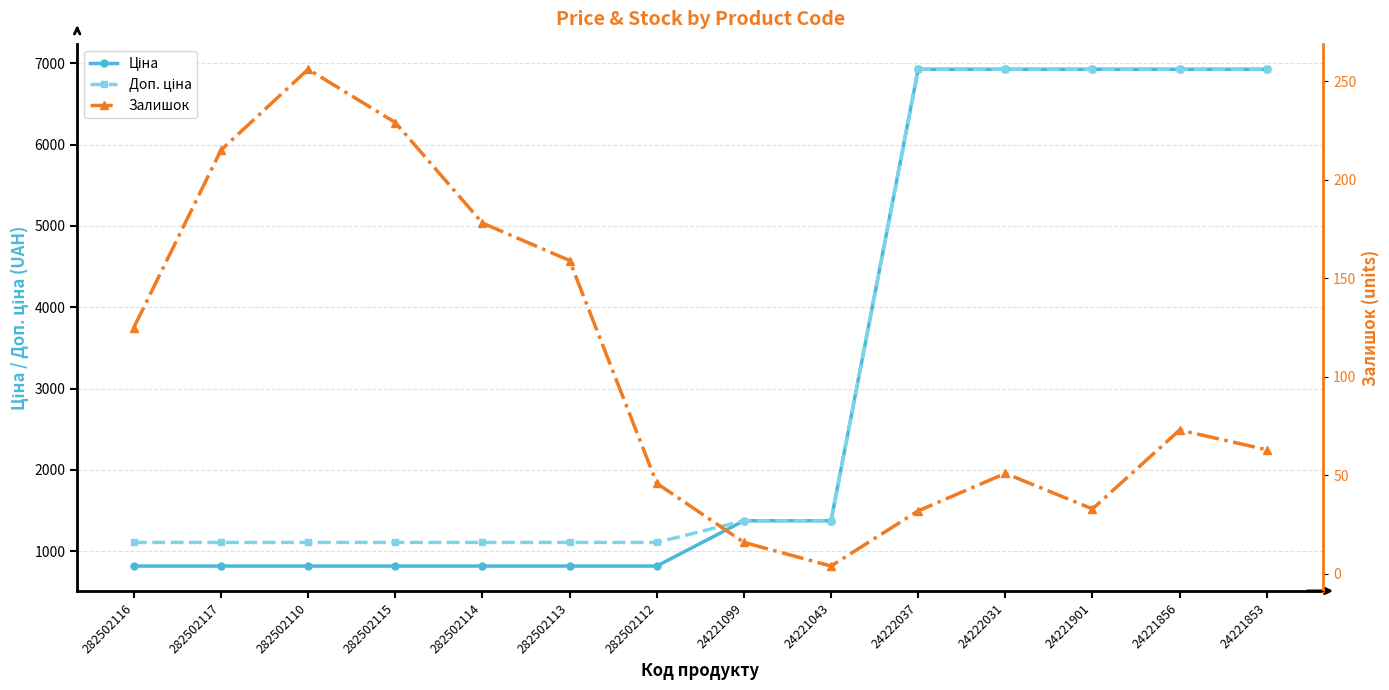

True or false: Залишок has a value of 16.0 at 24221099.

True